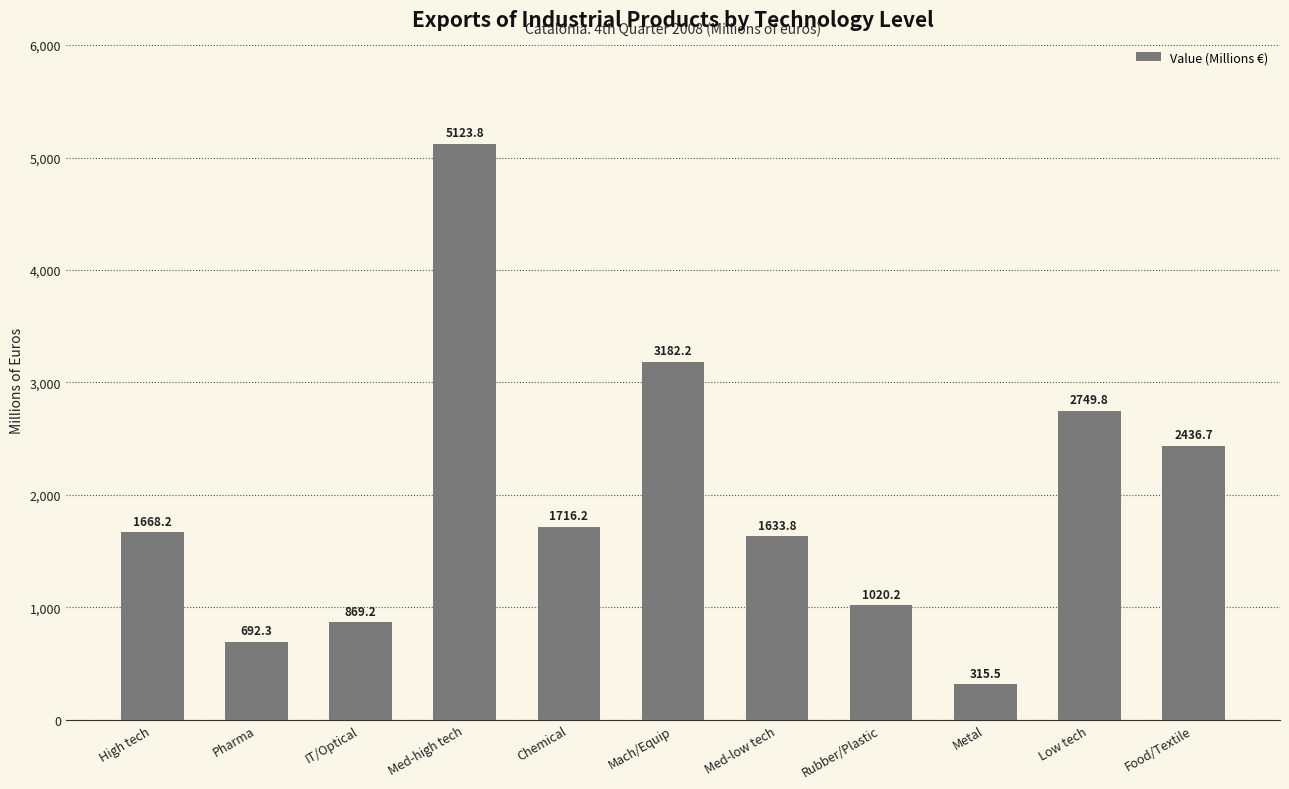

What is the value of the 3rd bar from the left?

869.2